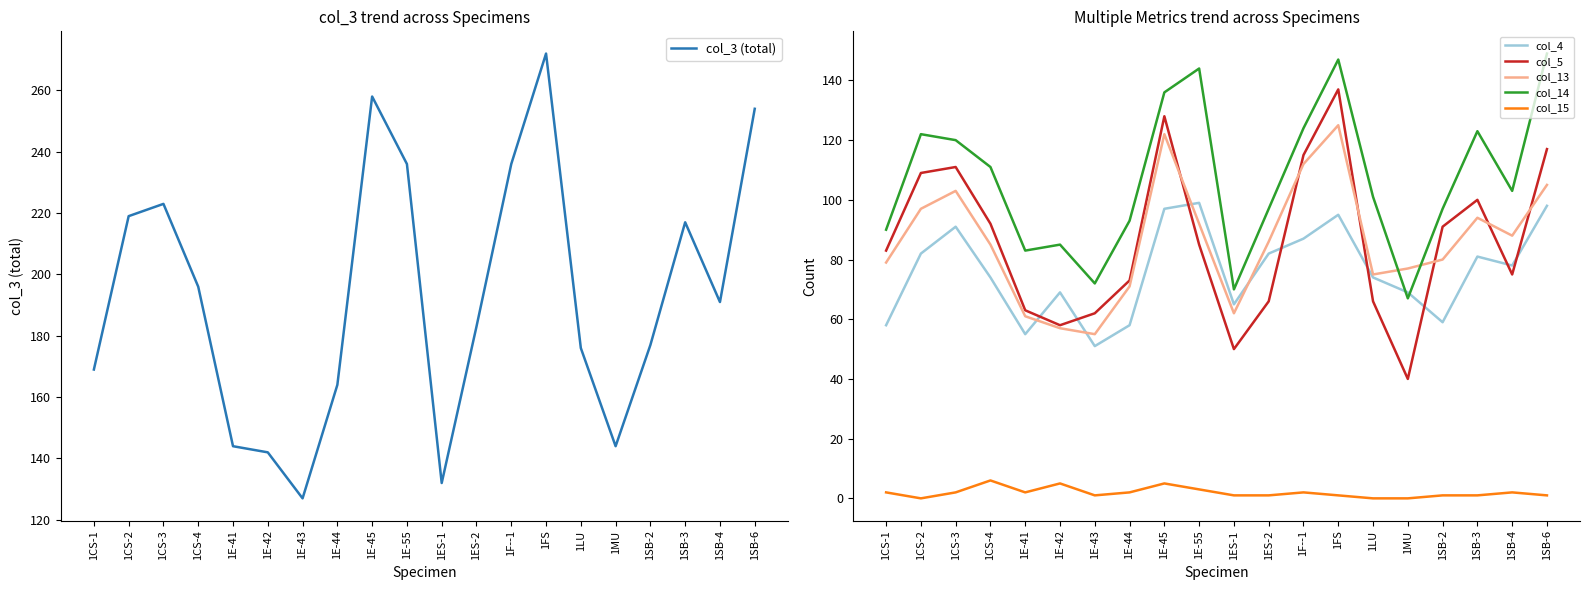

Read the col_4 value at 1CS-4, to the nearest 10.

70